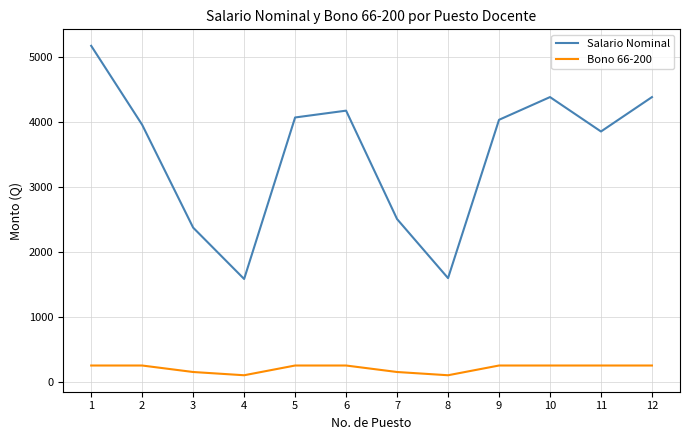

Does the chart have visible grid lines?

Yes